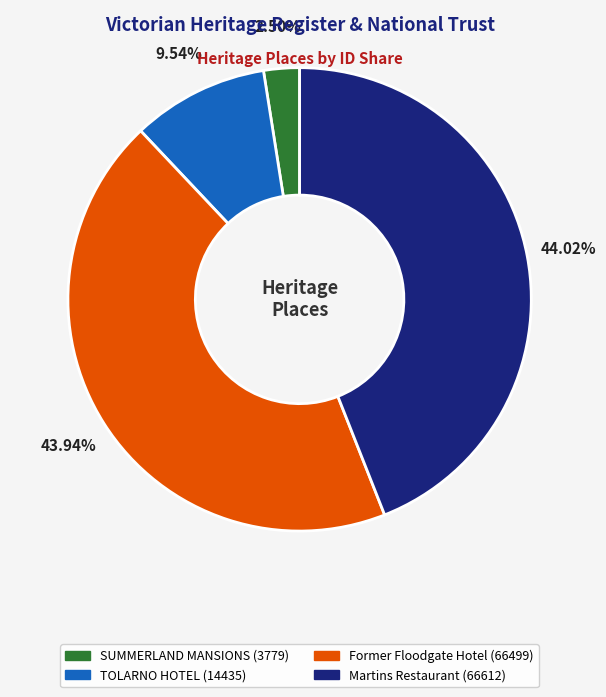

What is the total percentage of TOLARNO HOTEL and SUMMERLAND MANSIONS?

12.0%